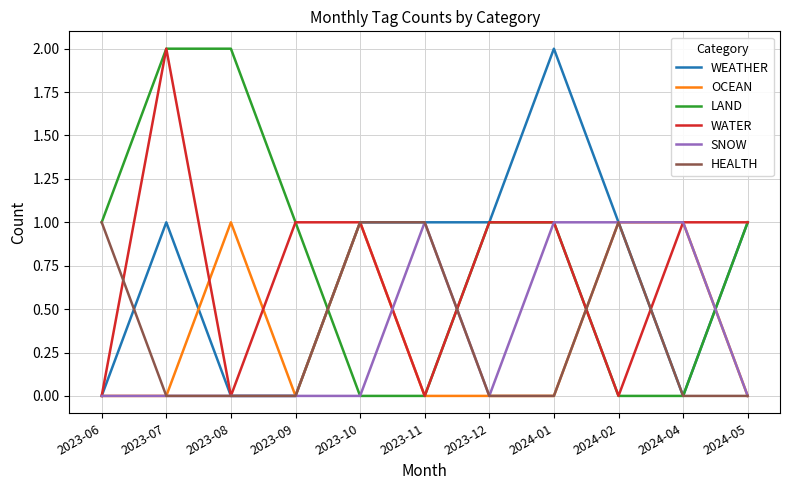

What position from the right is 2023-07?

10